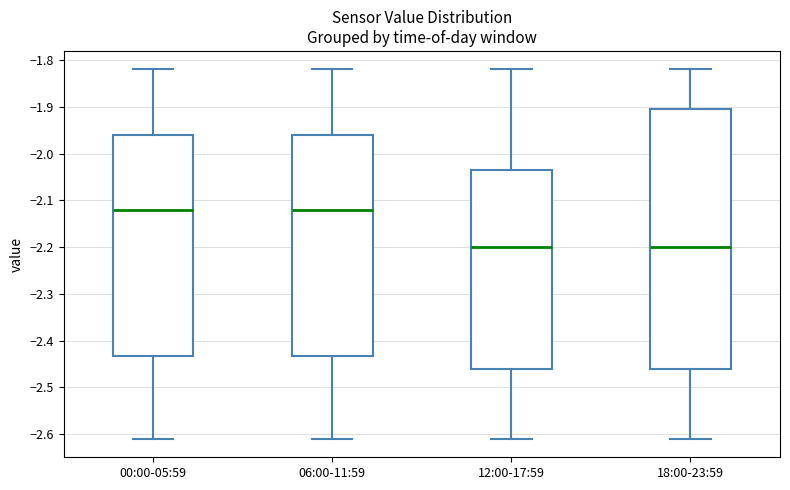

Where is the lower edge of the box for 00:00-05:59 on the y-axis? The values are not printed on the chart, so give them approximately, as read against the axis.

-2.43